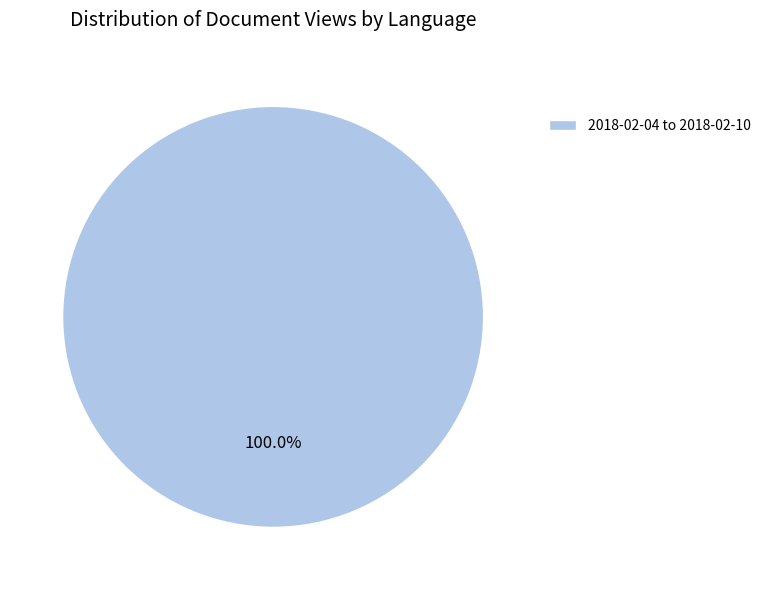

Rank the categories by value from lowest to highest.

2018-02-04 to 2018-02-10